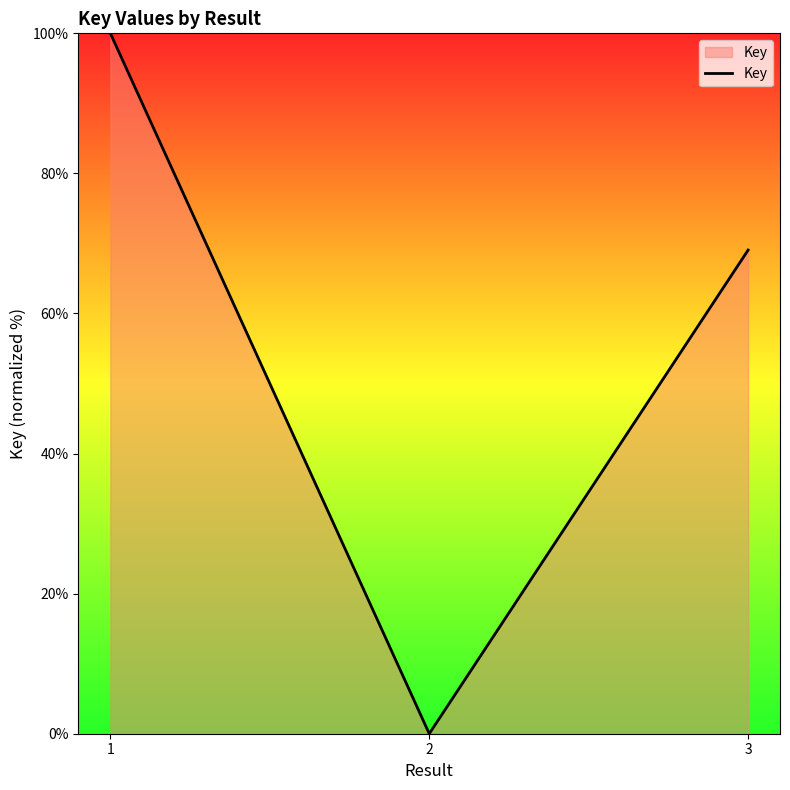

What is the difference between the values at 2 and 3?

69.1